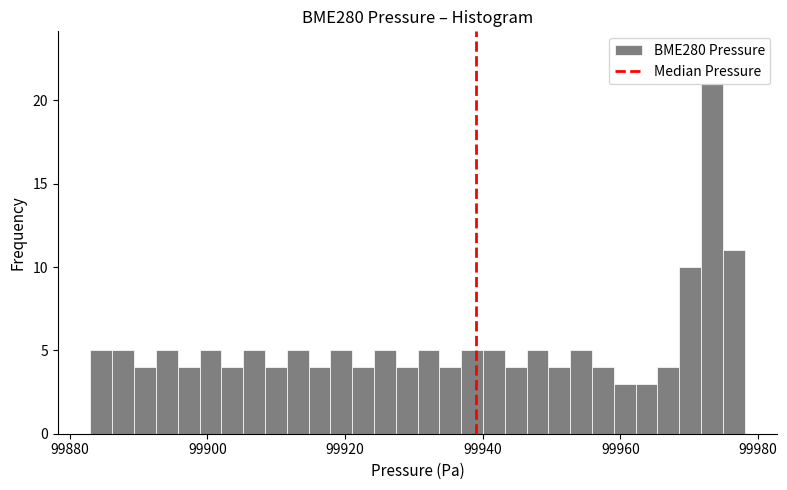

Around what value on the x-axis is the tallest bar? Give the approximate position of its centre, as read against the axis.

99974